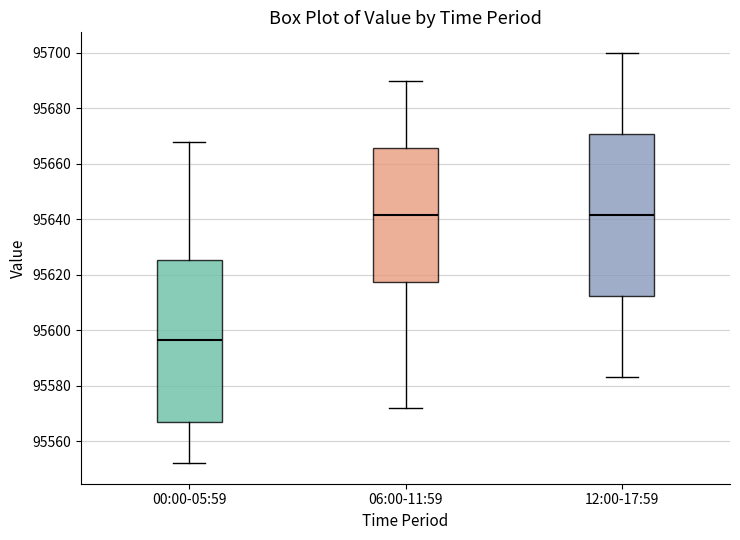

Reading left to right, read every box against the y-axis: the position of its median line, the range the box covers, and the ends of its whiskers. The values are not printed on the chart, so give them approximately, as read against the axis.

00:00-05:59: median 95596, box 95566 to 95626, whiskers 95552 to 95668
06:00-11:59: median 95642, box 95618 to 95666, whiskers 95572 to 95690
12:00-17:59: median 95642, box 95612 to 95670, whiskers 95584 to 95700